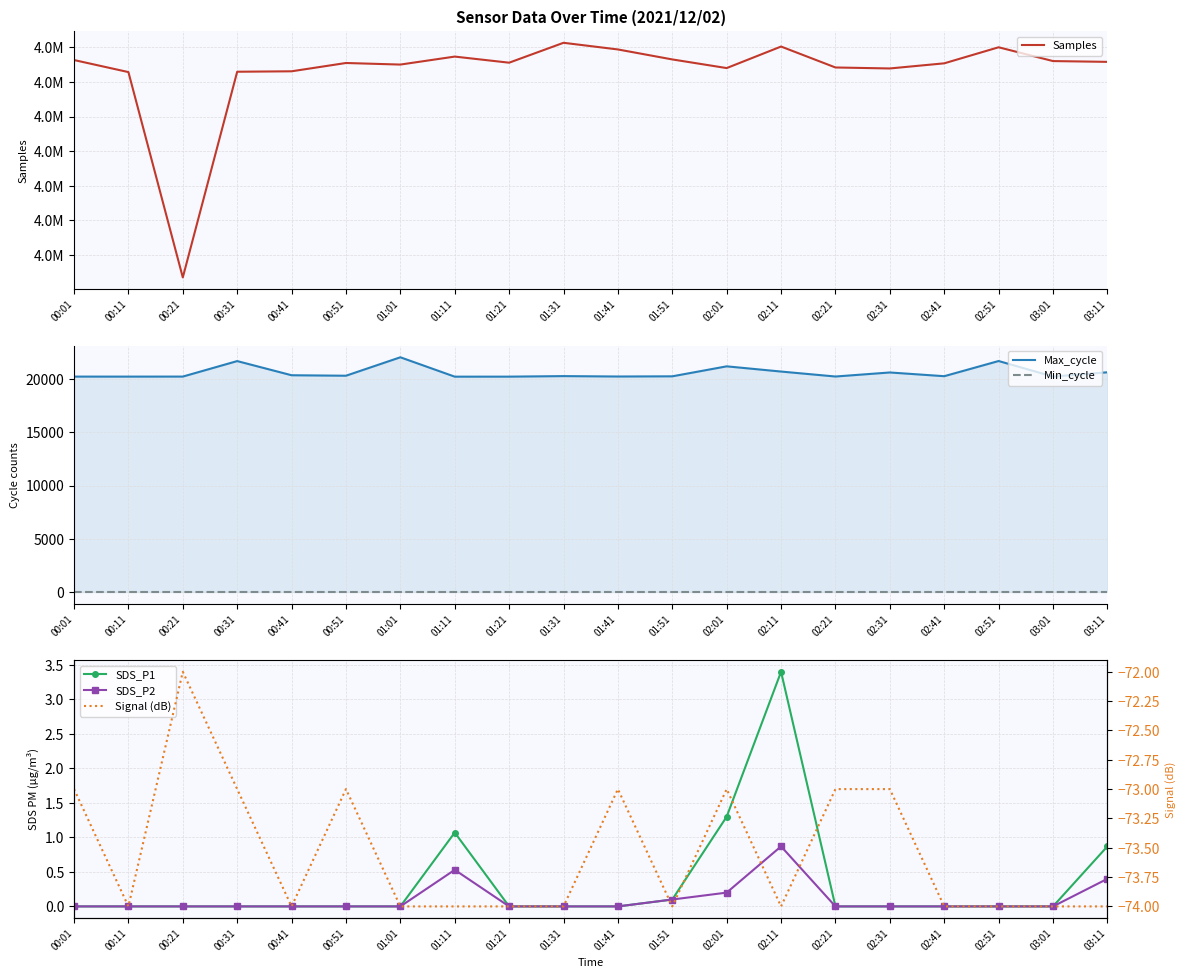

Is this an area chart (filled region under the line)?

No